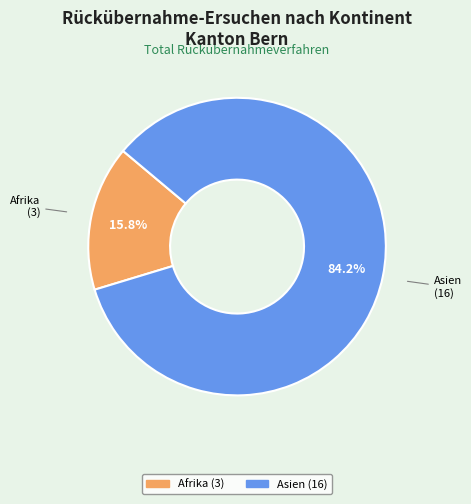

Does any single category account for the majority?

Yes